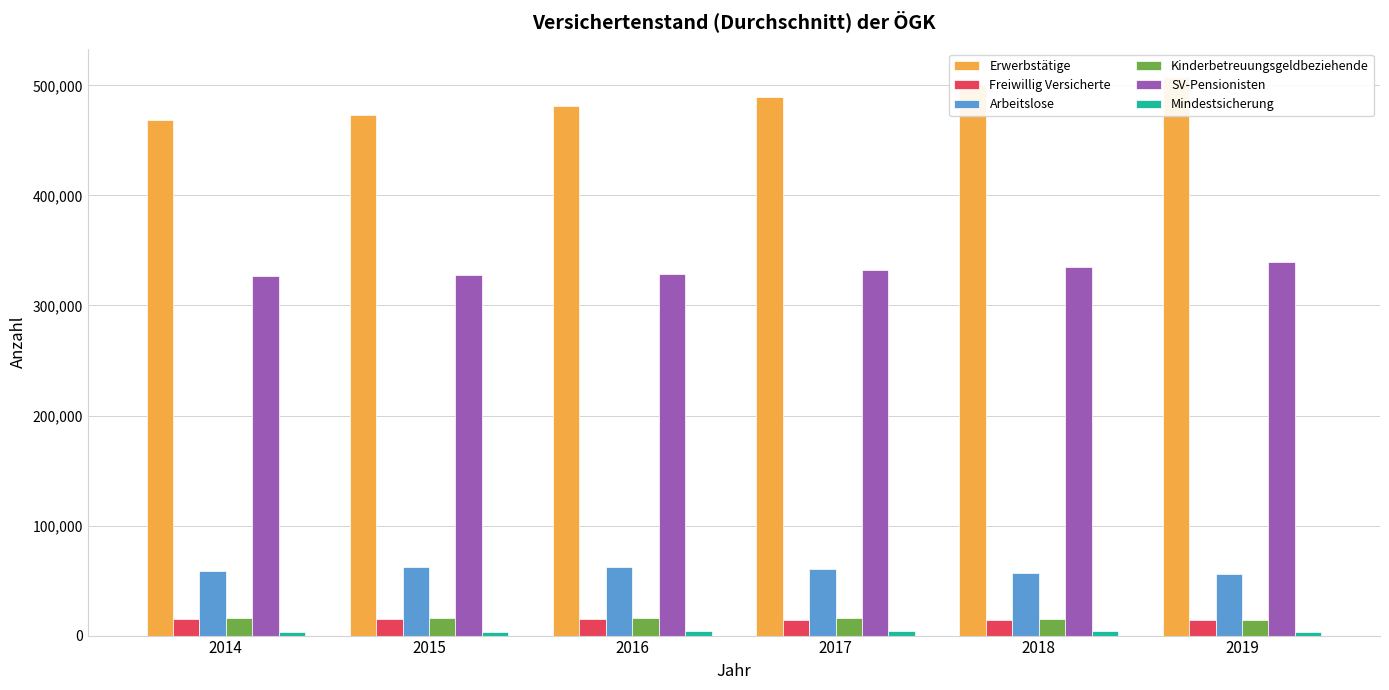

Reading right to left, what are all the values shown in this chart?

Erwerbstätige: 507986	500607	489758	481414	472970	468938
Freiwillig Versicherte: 13722	14091	14554	14944	15080	15073
Arbeitslose: 55734	56472	60735	62542	62055	58612
Kinderbetreuungsgeldbeziehende: 14605	15250	15842	15690	15660	16149
SV-Pensionisten: 339087	335045	331827	329008	327547	326457
Mindestsicherung: 3670	3876	4270	4209	3439	3026